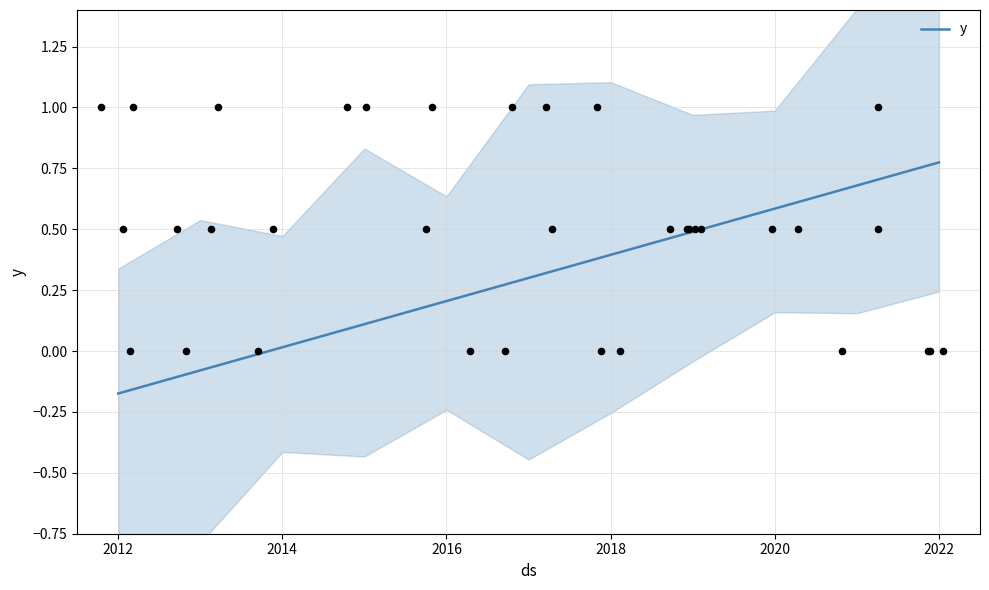

At which label does y reach its peak?

2022